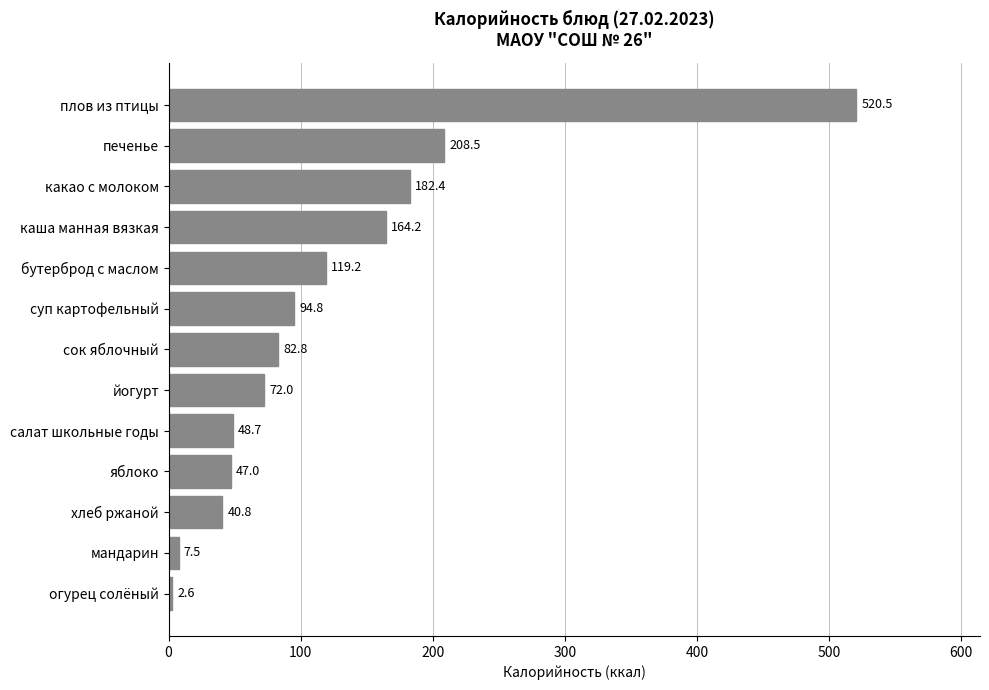

Reading top to bottom, extract all data points from this chart.

520.5	208.5	182.4	164.2	119.2	94.8	82.8	72.0	48.7	47.0	40.8	7.5	2.6